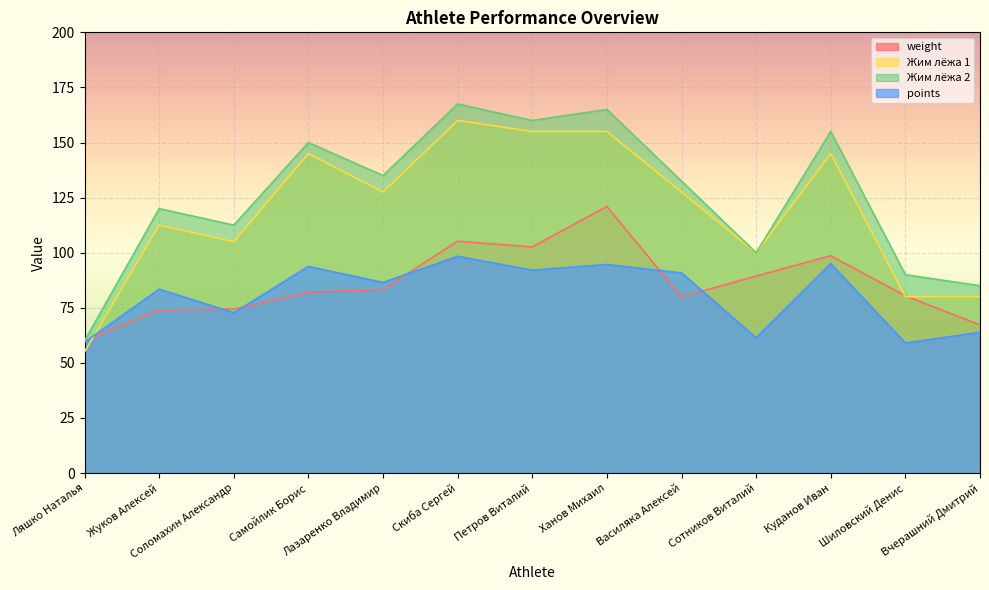

At which category does points reach its first local peak?

Жуков Алексей